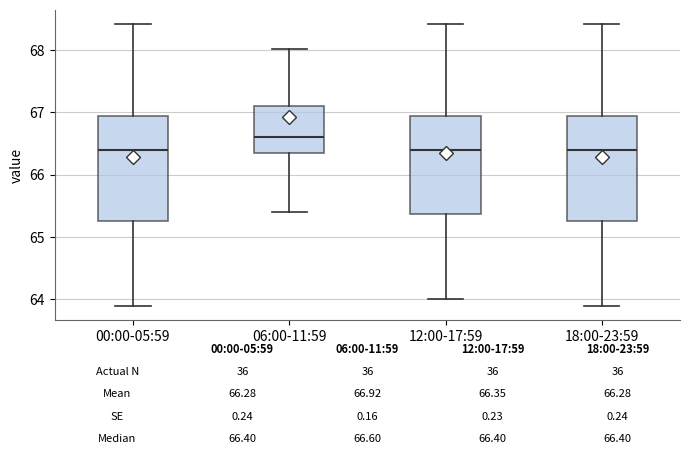

Which box's median line is the highest?

06:00-11:59